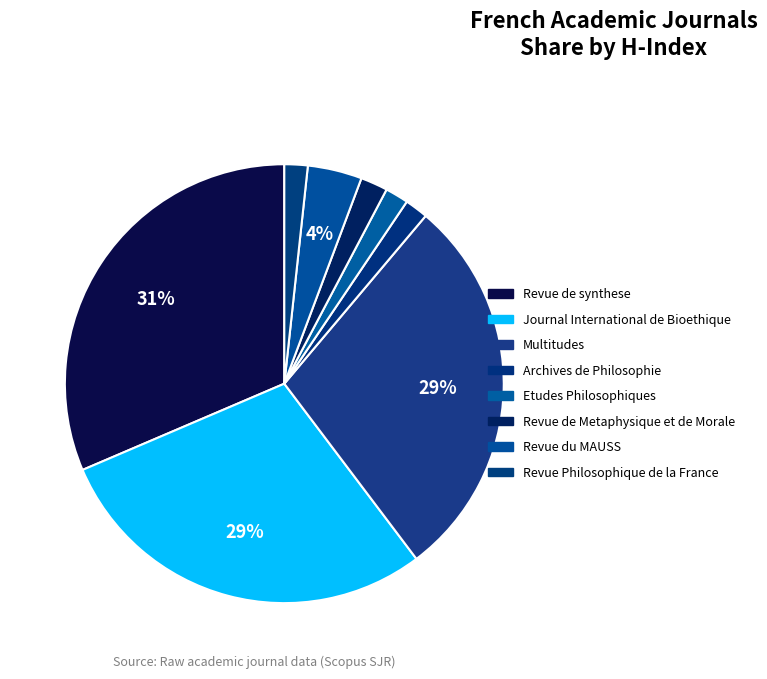

Do Multitudes and Etudes Philosophiques together represent more than half of the pie?

No